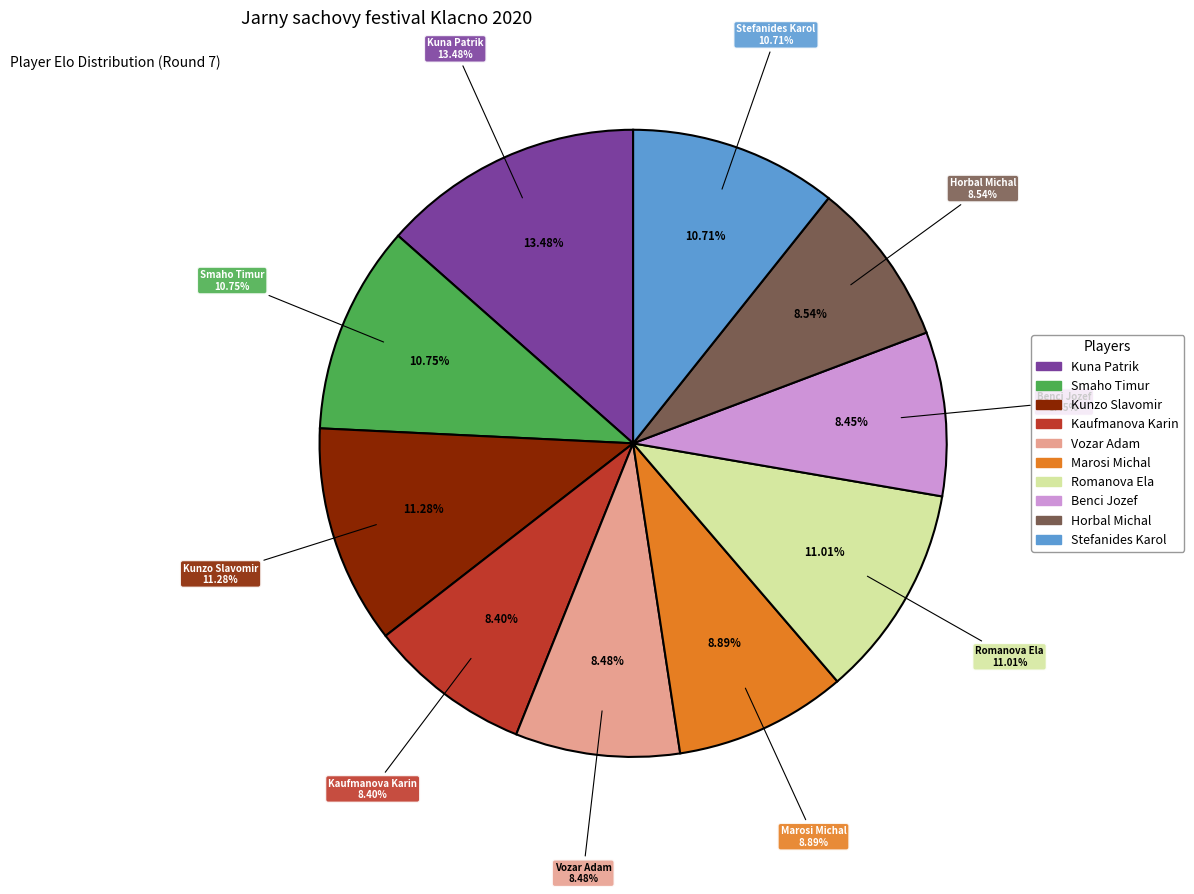

To the nearest percent, what is the combined percentage of Vozar Adam and Smaho Timur?

19%